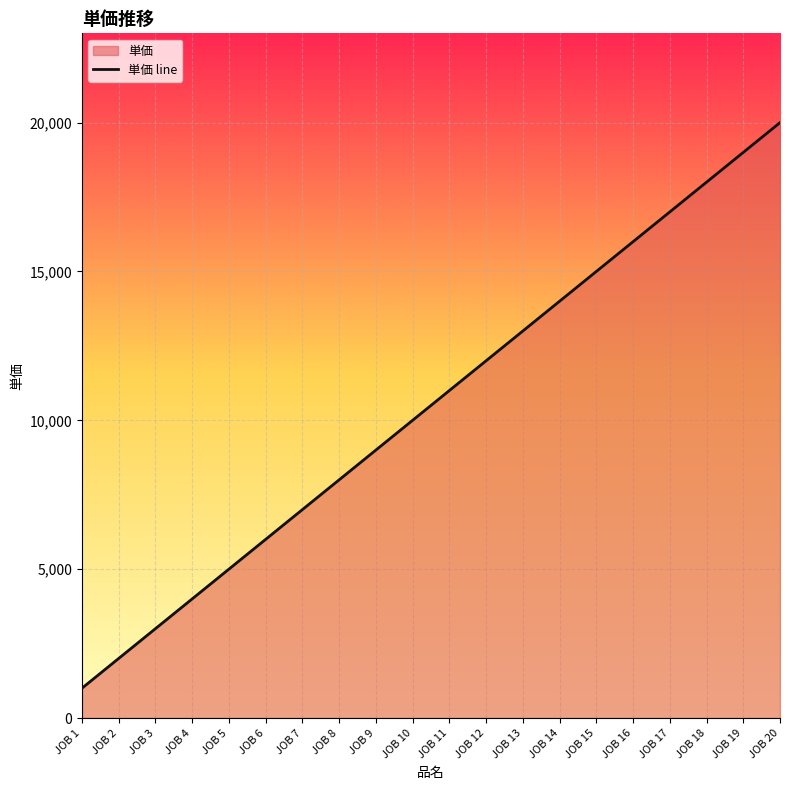

How many data points are less than 11000?

10